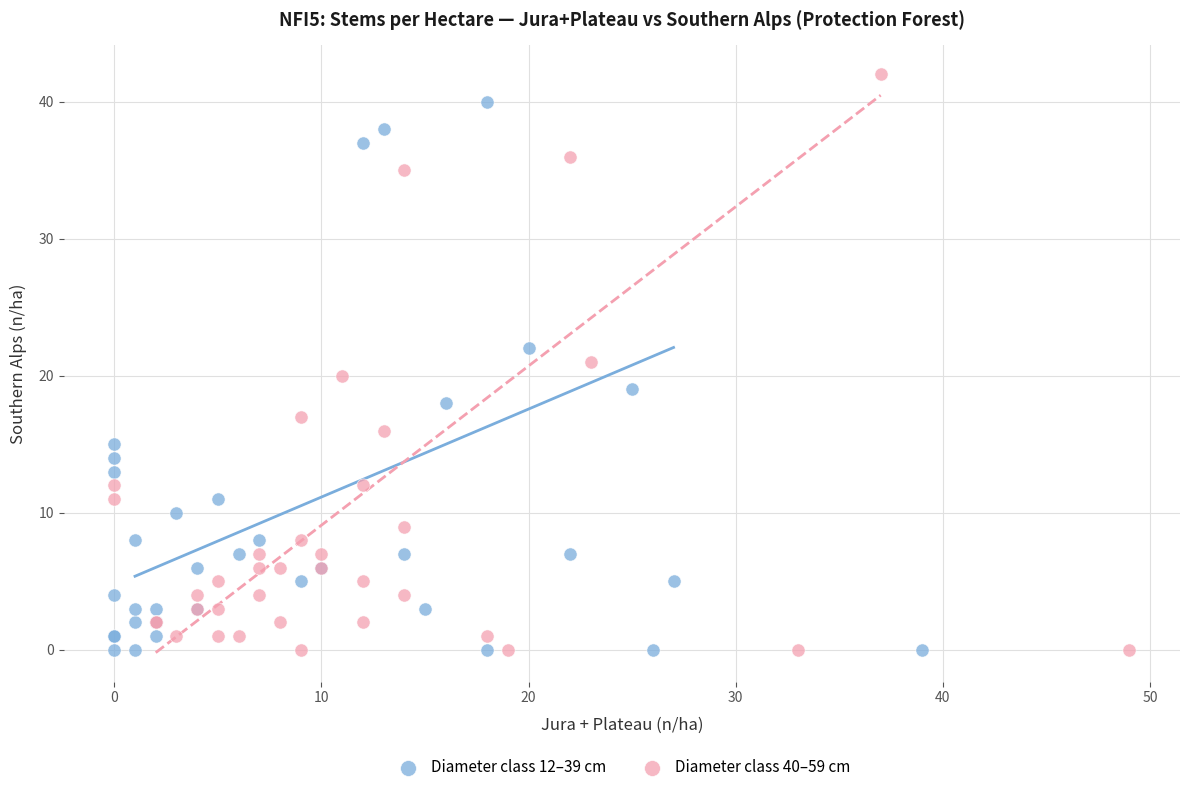

Which series has the widest spread of Y values?

Diameter class 40–59 cm